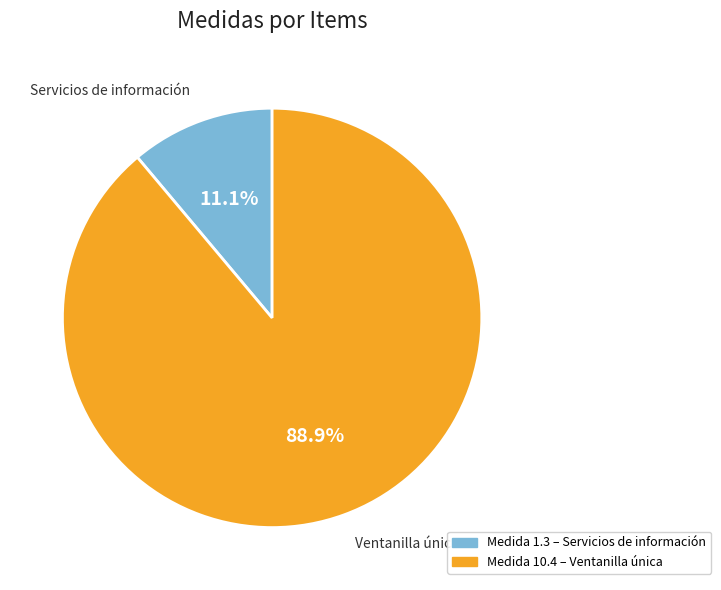

Is there a majority slice in this chart?

Yes